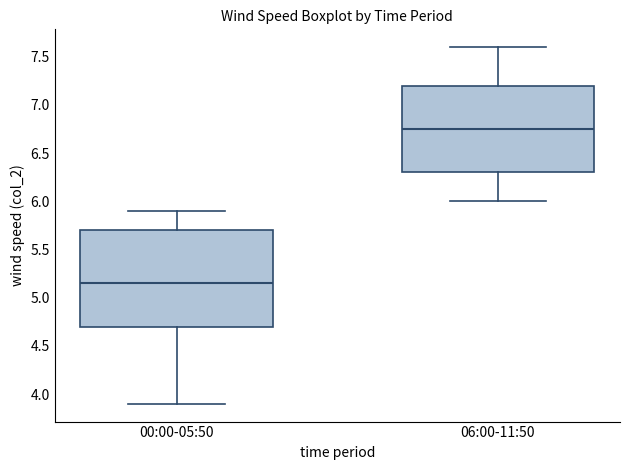

Which box's median line is the lowest?

00:00-05:50